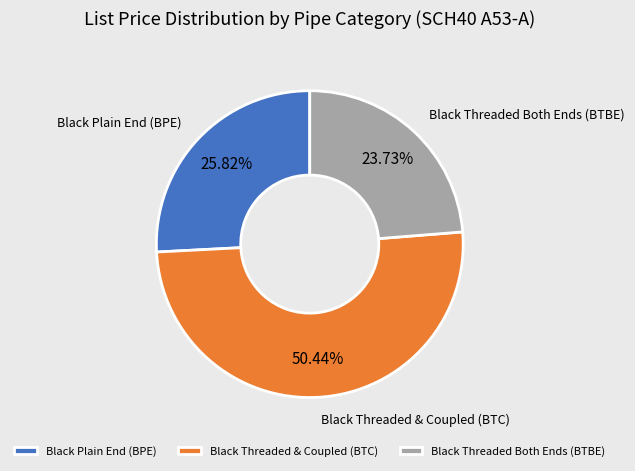

Which slice represents more than half of the pie?

Black Threaded & Coupled (BTC)